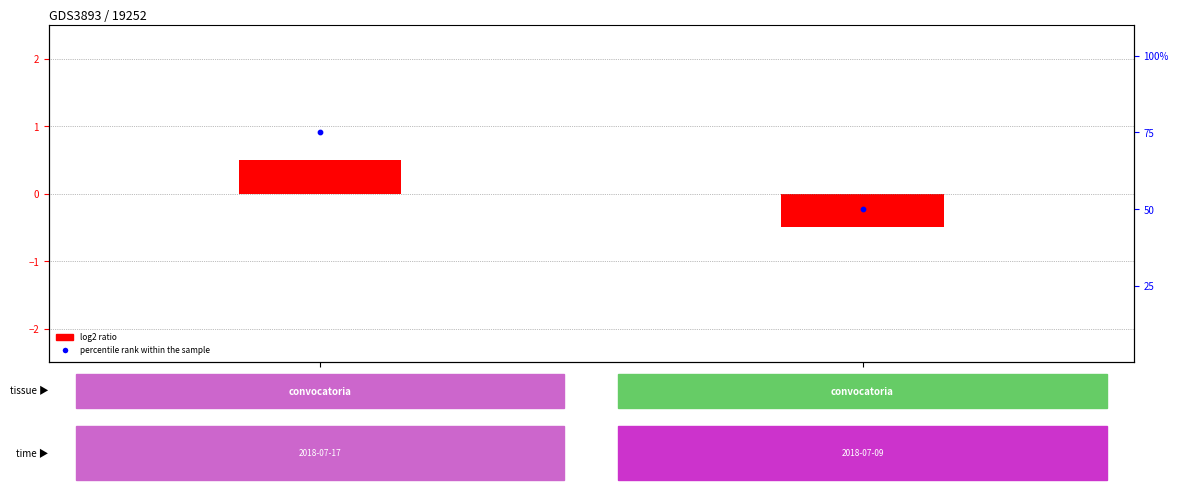

What is the change in value from id_1 to id_2?

-25